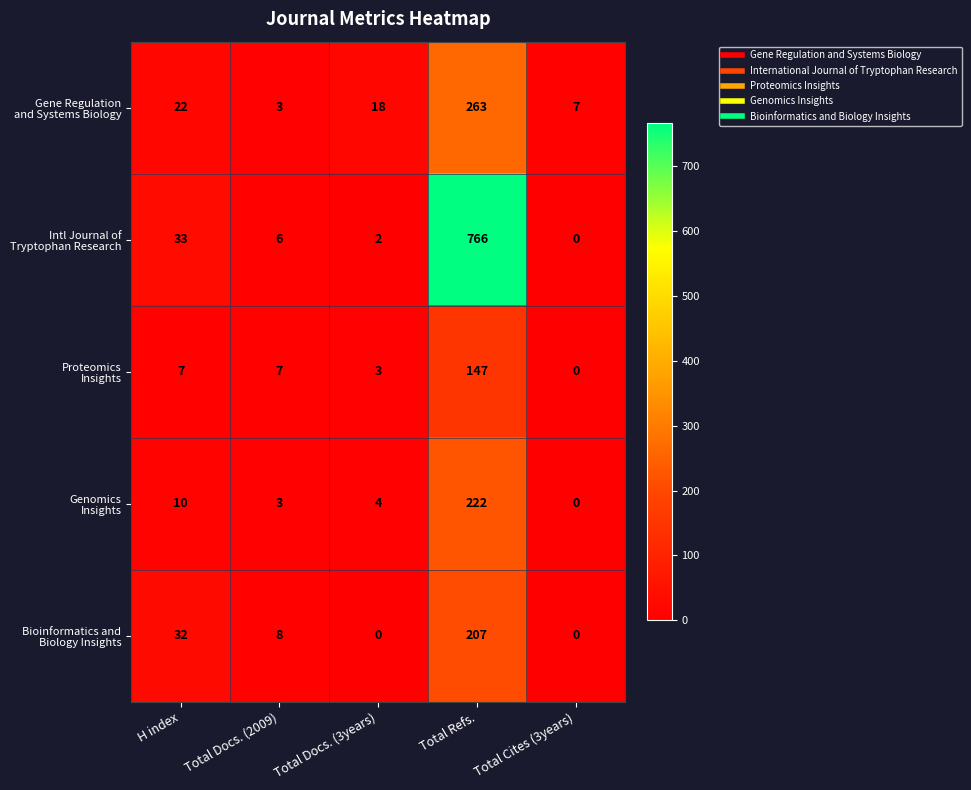

What is the total value across all series at Total Docs. (2009)?

27